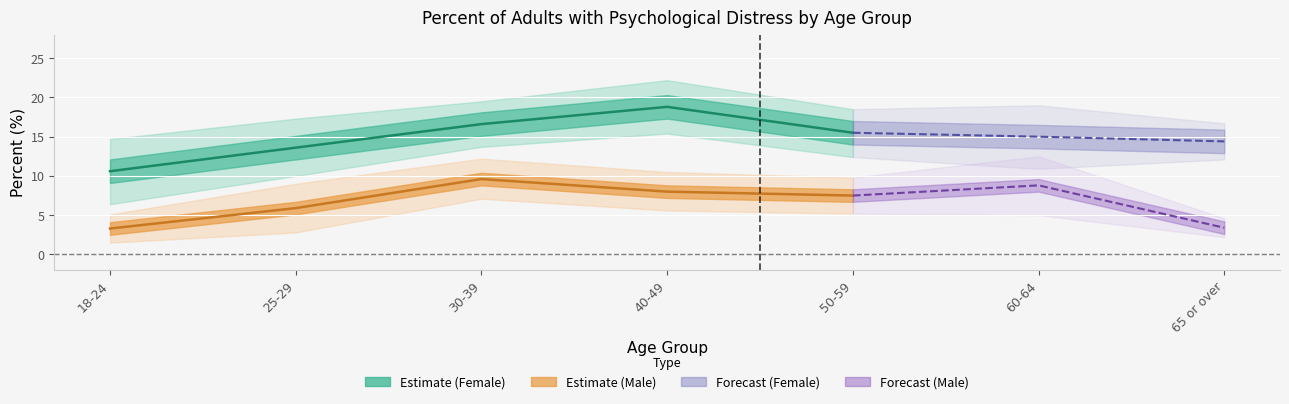

True or false: Male CI Lower has more than 0 interior local peaks.

True